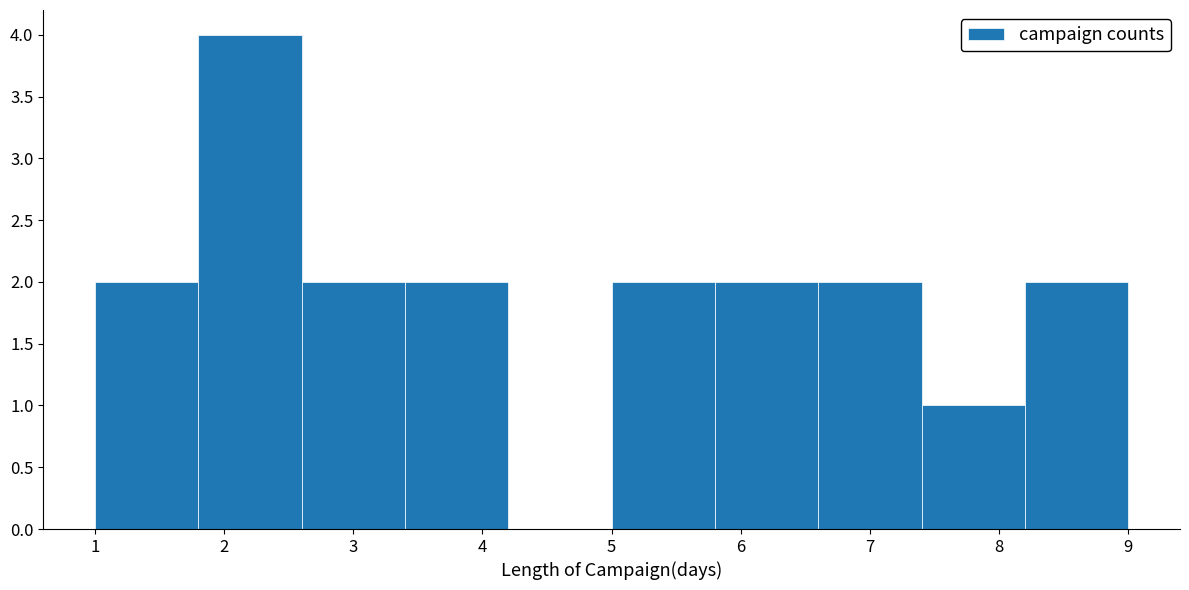

Which range on the x-axis has the tallest bar?

1.8 to 2.6